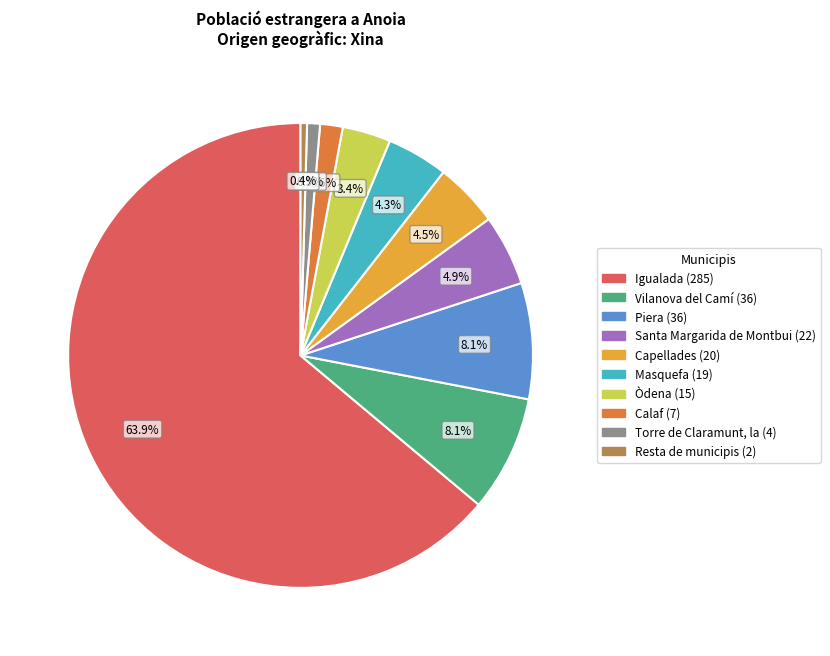

Is it true that Torre de Claramunt, la is 14% of the pie?

False